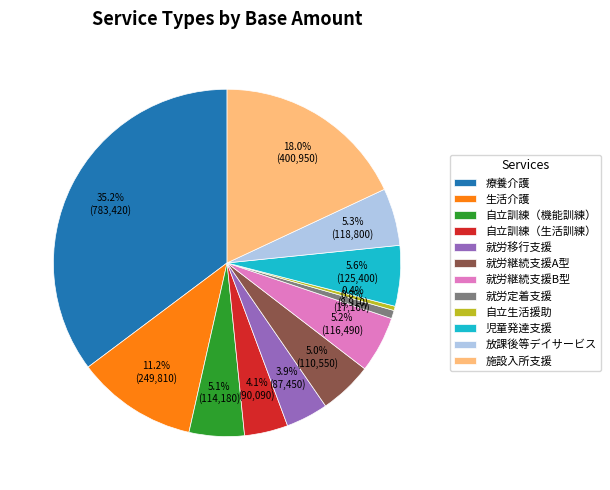

Which has a higher value, 児童発達支援 or 自立訓練（機能訓練）?

児童発達支援